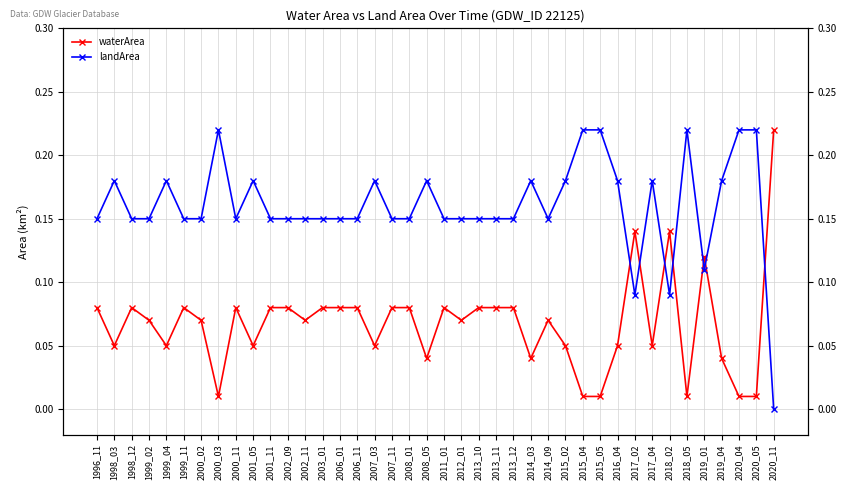

True or false: landArea has a value of 0.2 at 2014_03.

True